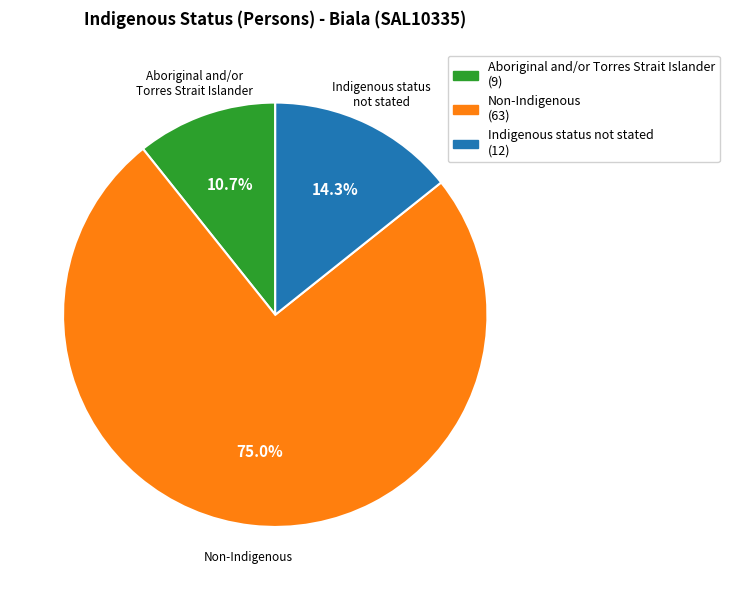

What is the smallest slice in the pie chart?

Aboriginal and/or Torres Strait Islander